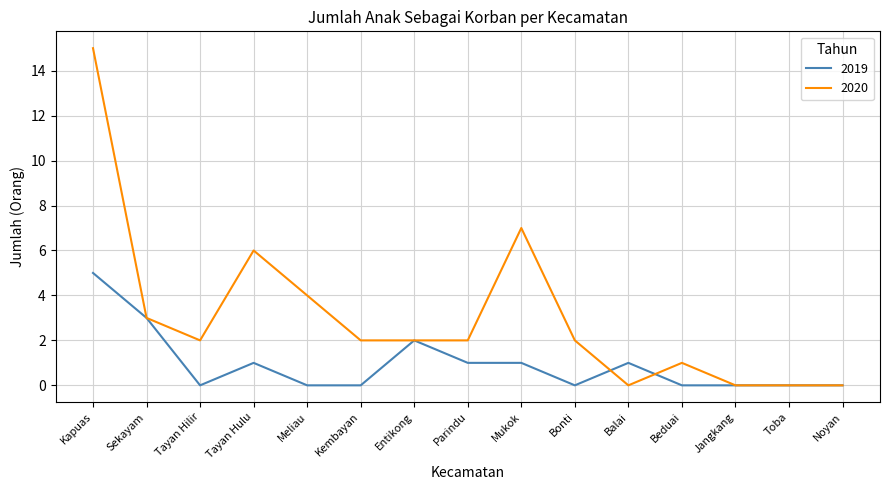

The 2019 series shows 2 at Entikong. True or false?

True